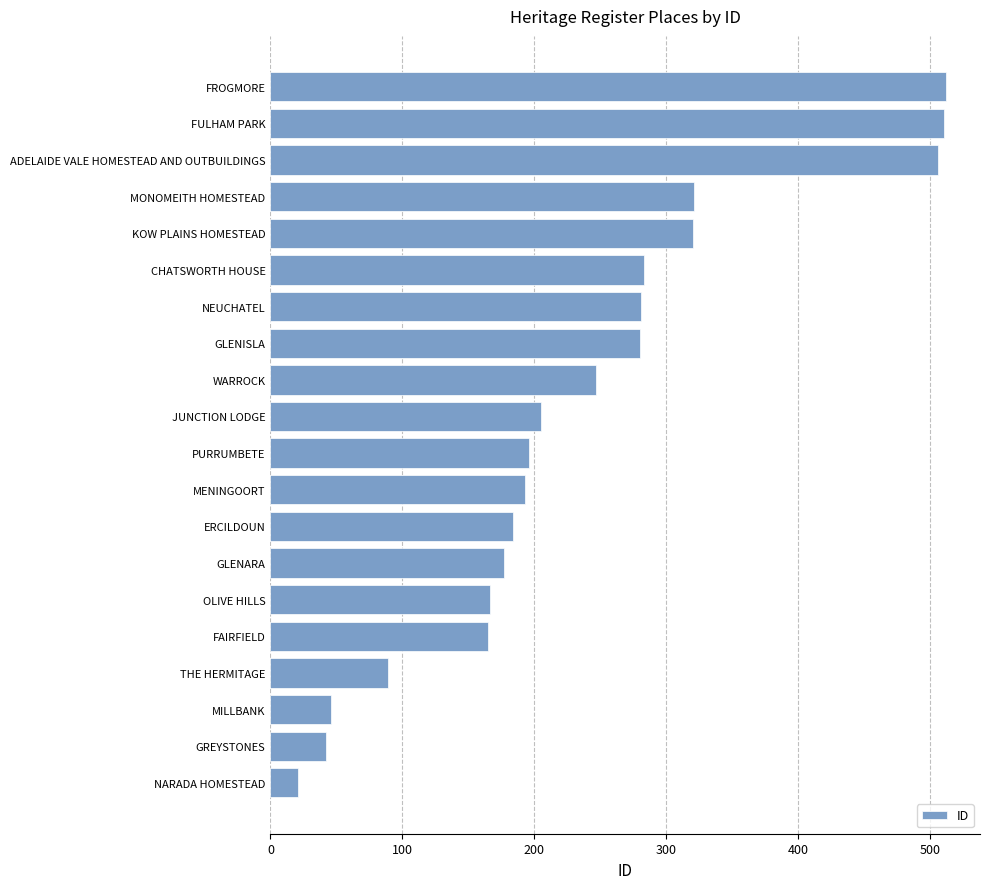

What is the average value?

237